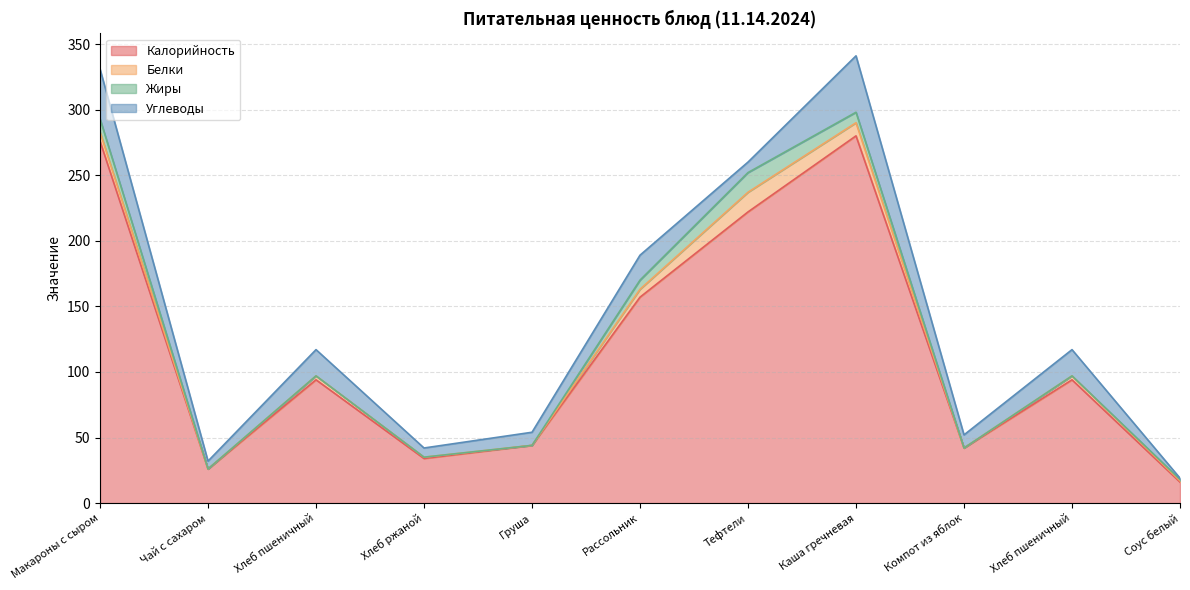

What is the sum of all Калорийность values?

1285